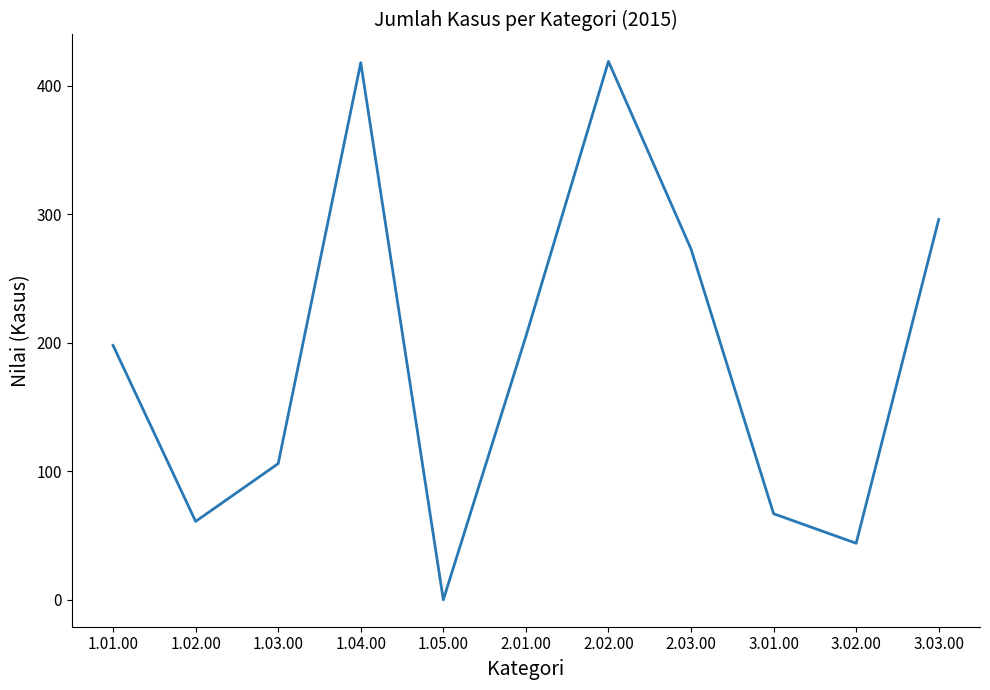

What is the difference between the maximum and minimum values?

419